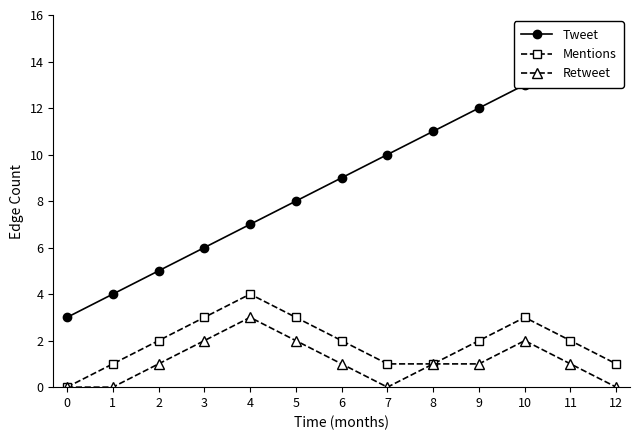

Reading left to right, transcribe all the data shown in this chart.

Tweet: 3	4	5	6	7	8	9	10	11	12	13	14	15
Mentions: 0	1	2	3	4	3	2	1	1	2	3	2	1
Retweet: 0	0	1	2	3	2	1	0	1	1	2	1	0